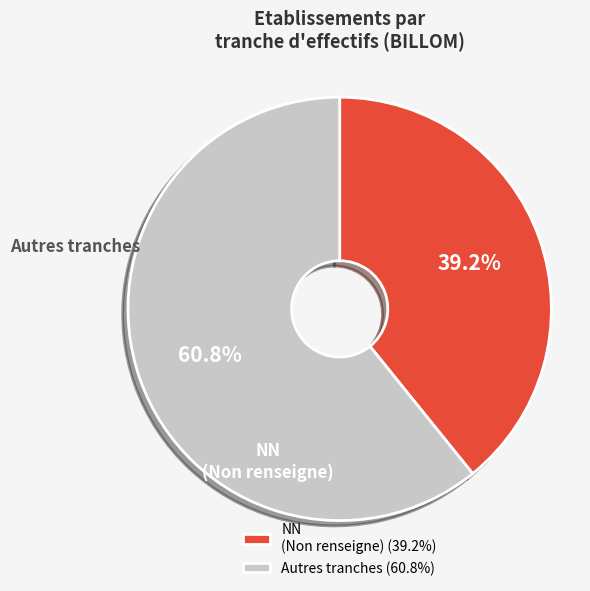

How many segments does this pie chart have?

2